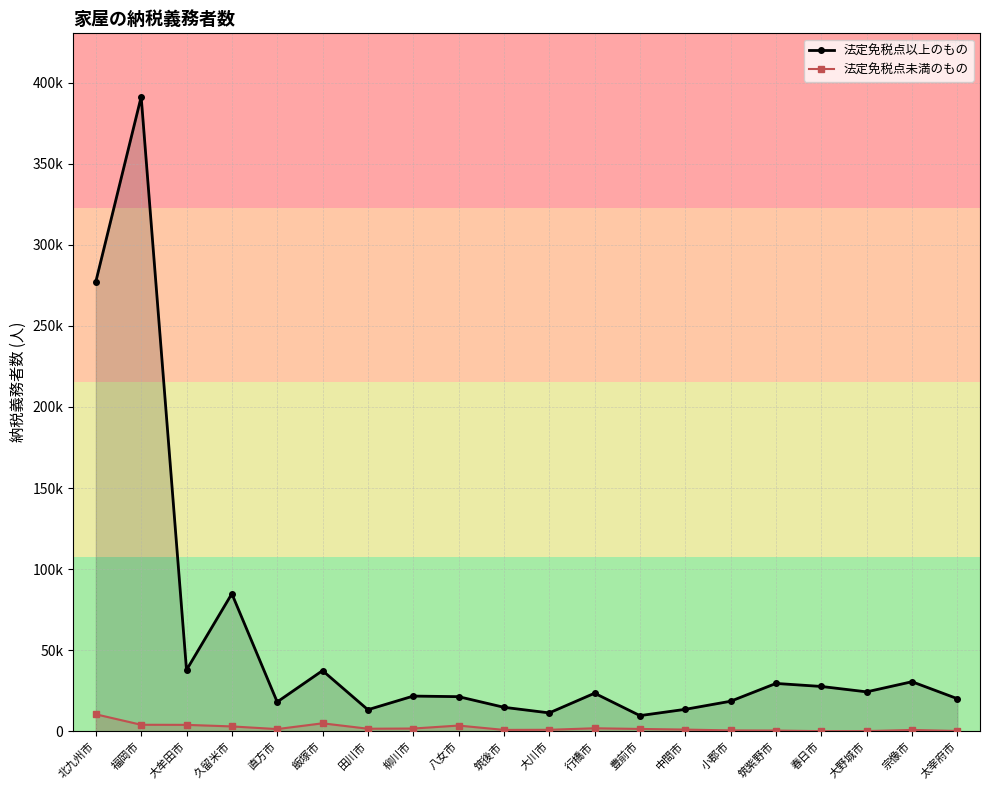

Reading left to right, list all the values displayed in this chart.

法定免税点以上のもの: 277241	391230	37801	84828	18102	37414	13305	21708	21353	14797	11338	23477	9659	13540	18535	29506	27644	24318	30563	20105
法定免税点未満のもの: 10478	4022	3964	3003	1366	4926	1586	1702	3536	862	923	1865	1449	1051	550	447	90	122	824	197